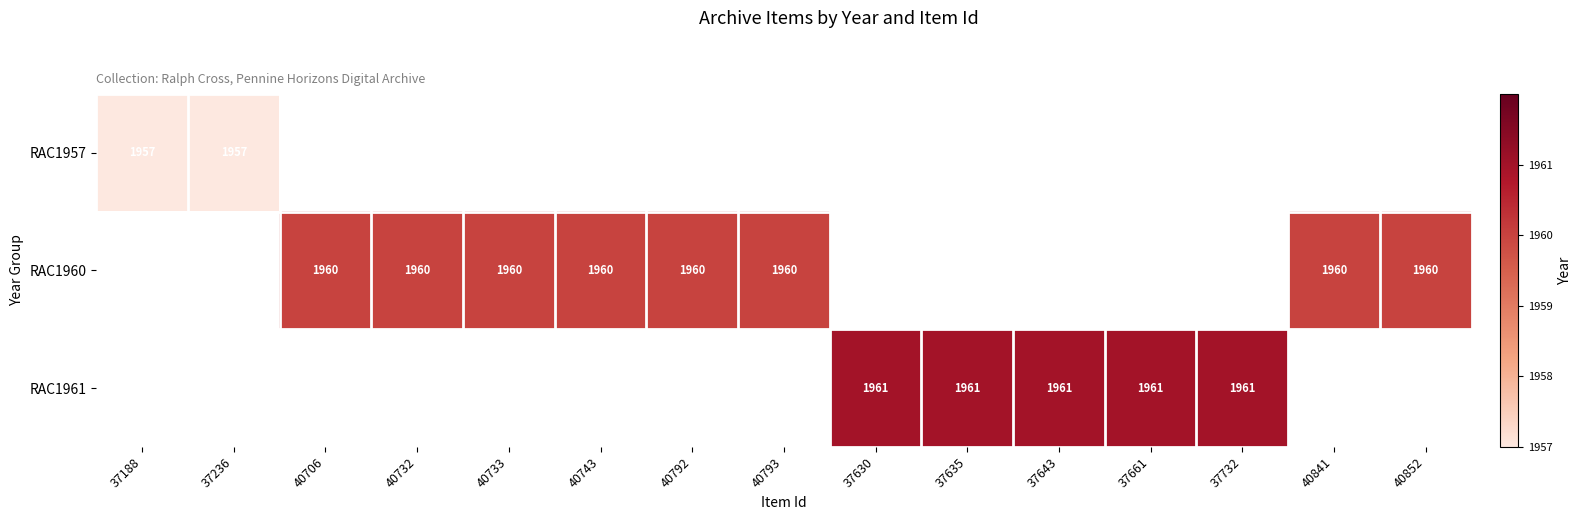

True or false: RAC1961 has a value of 1961 at 37661.

True